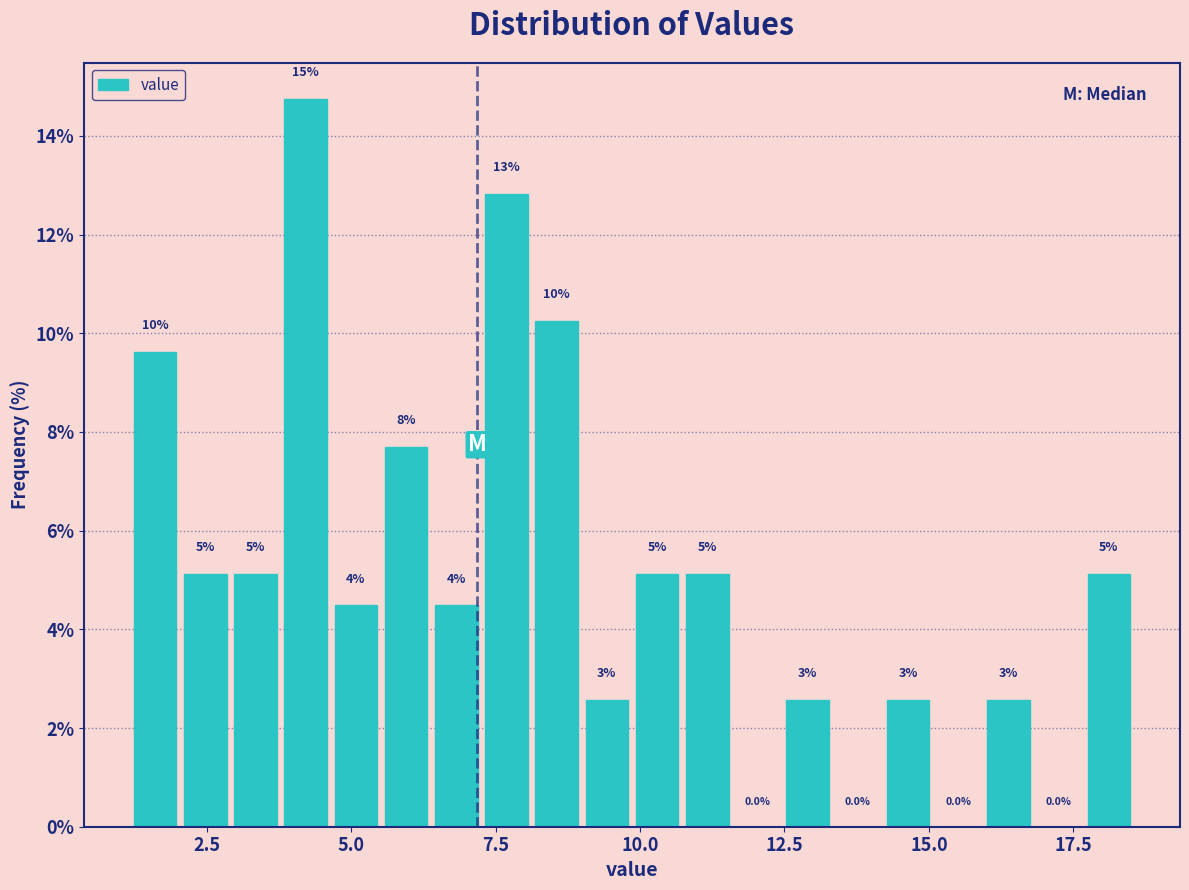

Around what value on the x-axis is the tallest bar? Give the approximate position of its centre, as read against the axis.

4.0